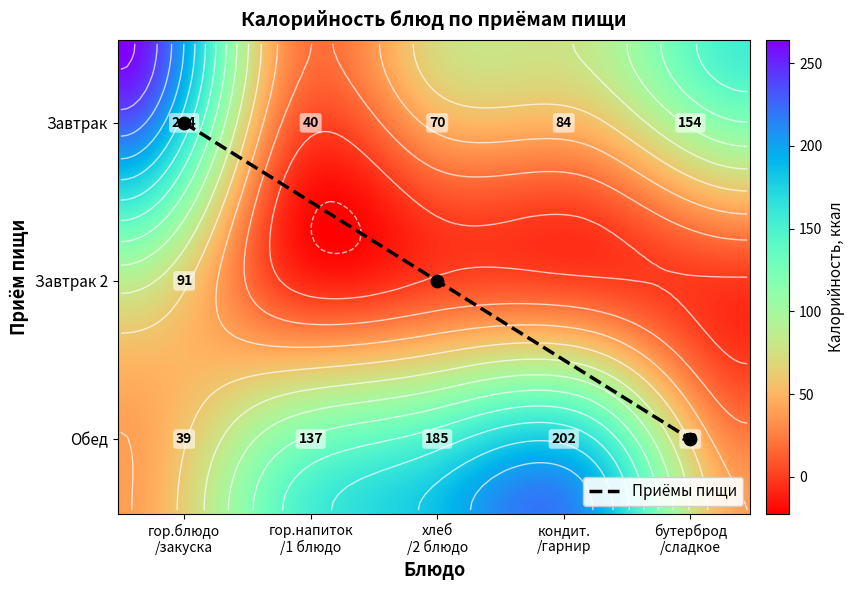

At how many categories does at least one series exceed 220?

1